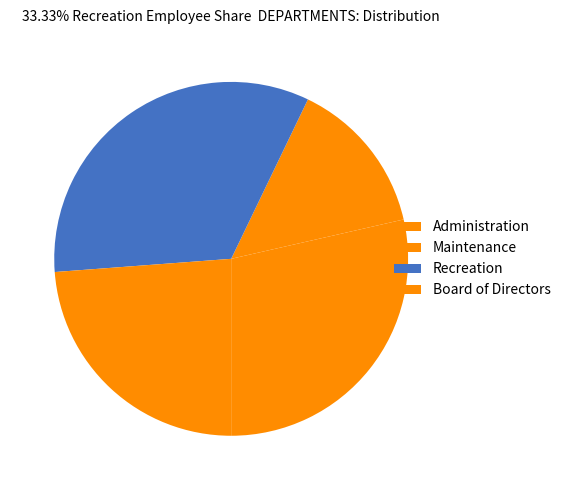

Which has a higher value, Administration or Recreation?

Recreation